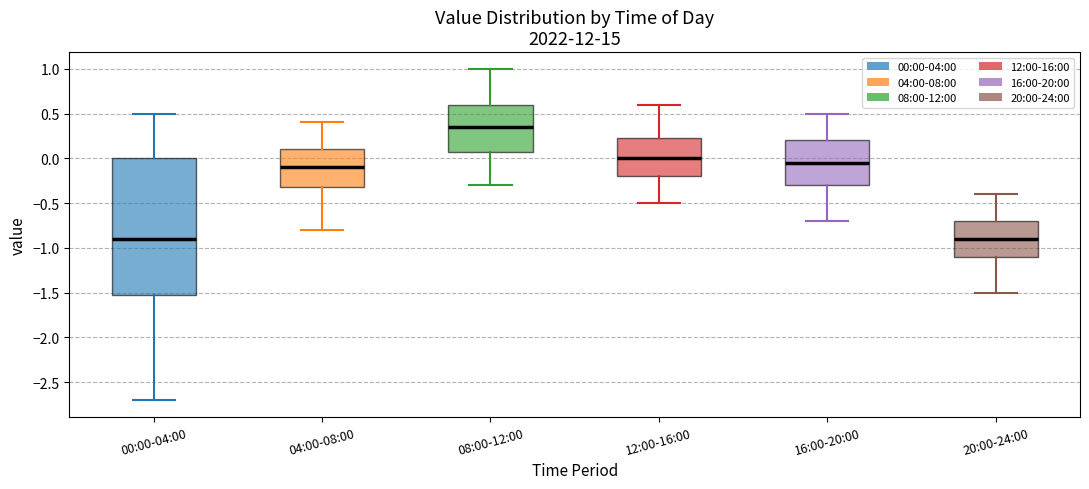

Reading left to right, transcribe this box plot: for each box, give where its median line is, the range the box spans, and where its two whiskers end, as read against the y-axis. The values are not printed on the chart, so give them approximately, as read against the axis.

00:00-04:00: median -0.90, box -1.50 to 0.00, whiskers -2.70 to 0.50
04:00-08:00: median -0.10, box -0.30 to 0.10, whiskers -0.80 to 0.40
08:00-12:00: median 0.35, box 0.10 to 0.60, whiskers -0.30 to 1.00
12:00-16:00: median 0.00, box -0.20 to 0.25, whiskers -0.50 to 0.60
16:00-20:00: median -0.05, box -0.30 to 0.20, whiskers -0.70 to 0.50
20:00-24:00: median -0.90, box -1.10 to -0.70, whiskers -1.50 to -0.40